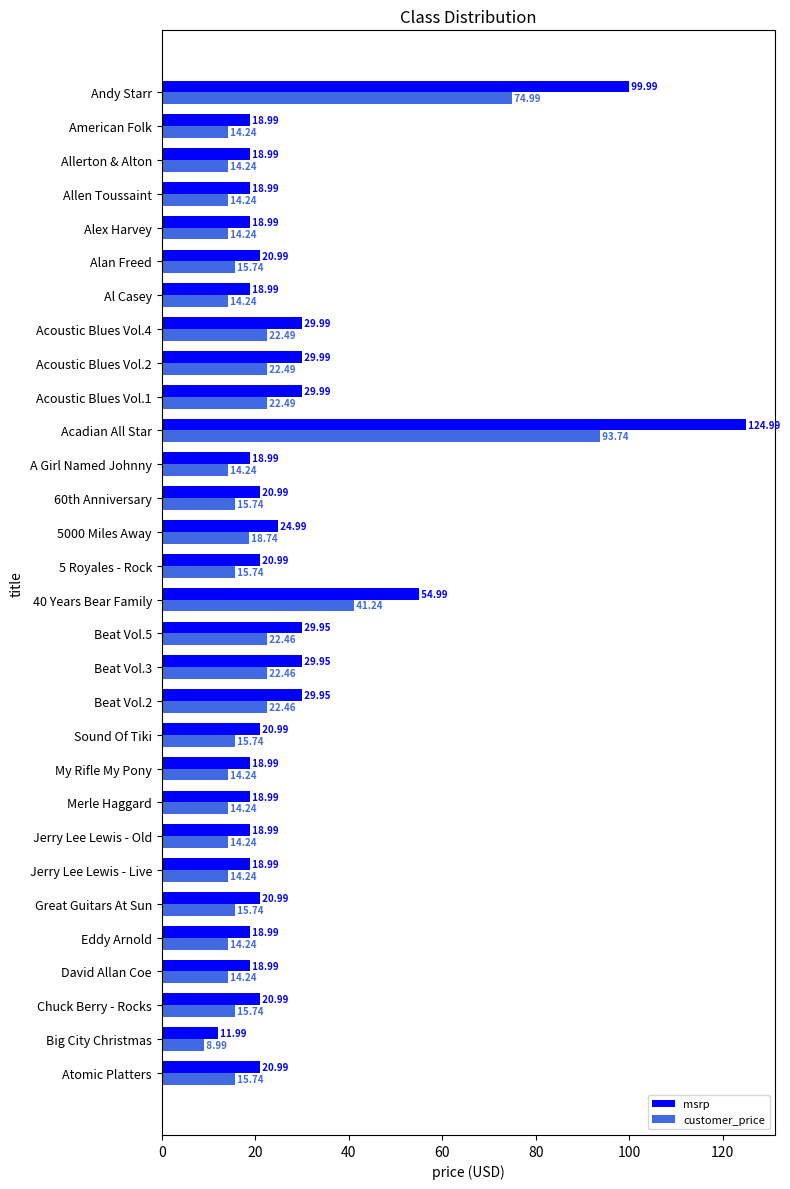

At which category is the sum across all series the highest?

Acadian All Star